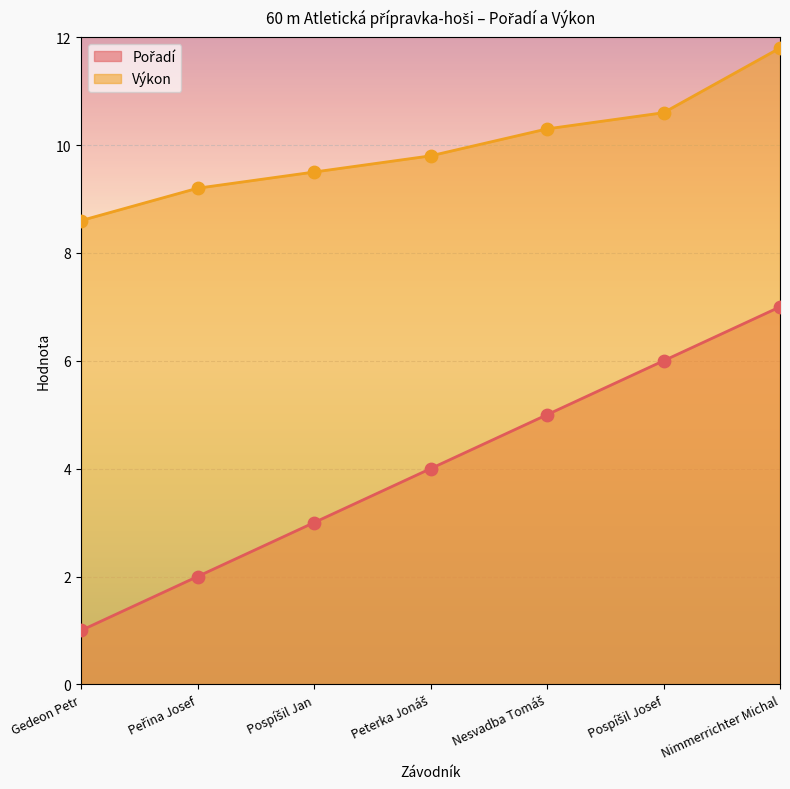

What are all the series names shown in the legend?

Pořadí, Výkon